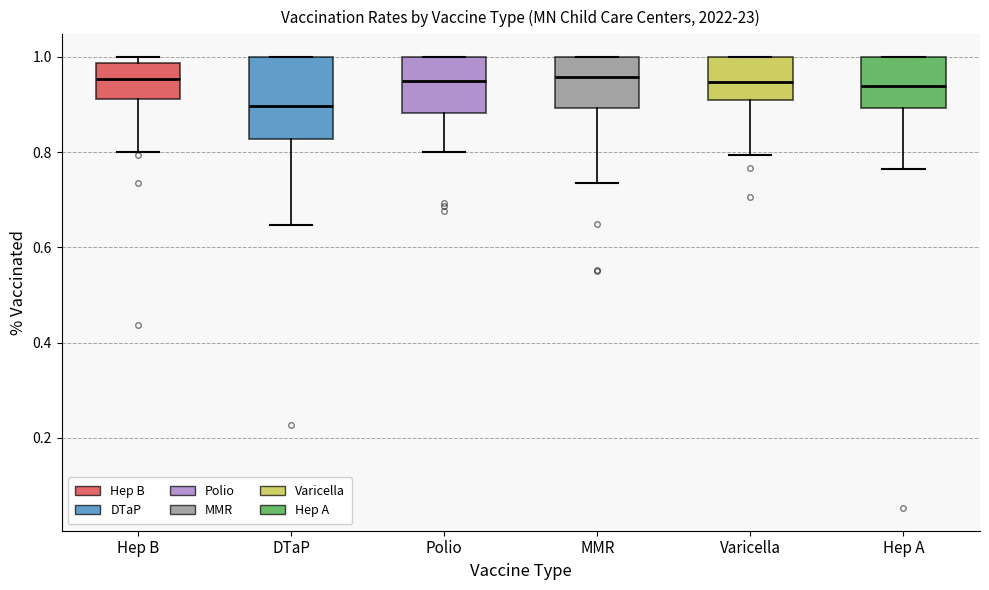

Reading left to right, read every box against the y-axis: the position of its median line, the range the box covers, and the ends of its whiskers. The values are not printed on the chart, so give them approximately, as read against the axis.

Hep B: median 0.96, box 0.92 to 0.98, whiskers 0.80 to 1.00
DTaP: median 0.90, box 0.82 to 1.00, whiskers 0.64 to 1.00
Polio: median 0.96, box 0.88 to 1.00, whiskers 0.80 to 1.00
MMR: median 0.96, box 0.90 to 1.00, whiskers 0.74 to 1.00
Varicella: median 0.94, box 0.90 to 1.00, whiskers 0.80 to 1.00
Hep A: median 0.94, box 0.90 to 1.00, whiskers 0.76 to 1.00